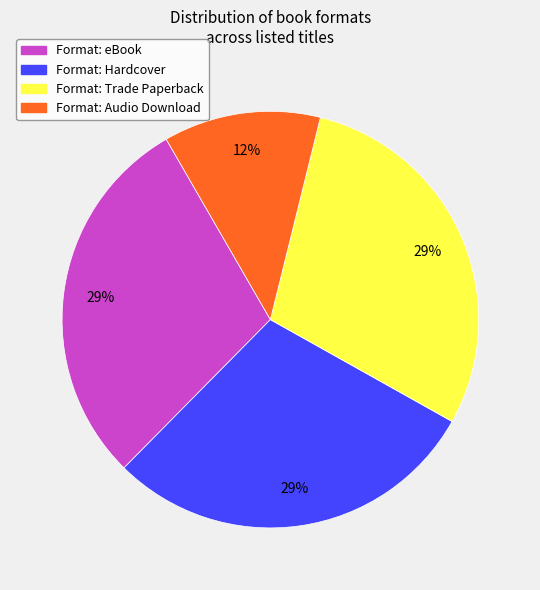

How many slices are in this pie chart?

4